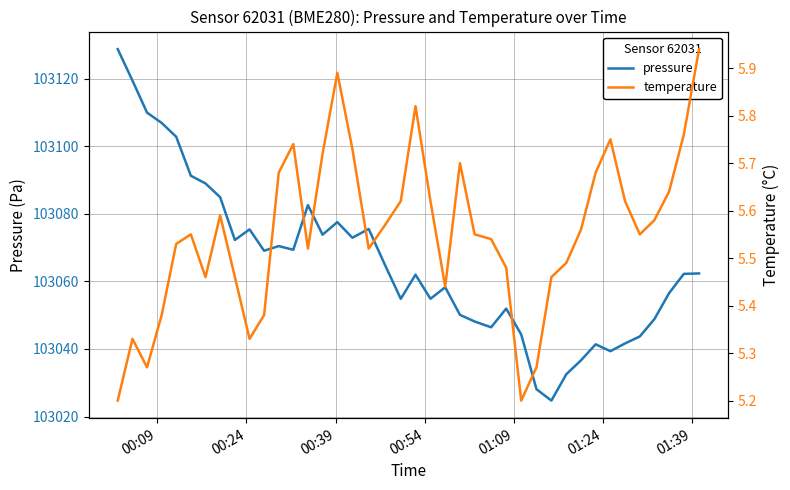

What is the lowest value of the pressure series?

103024.7